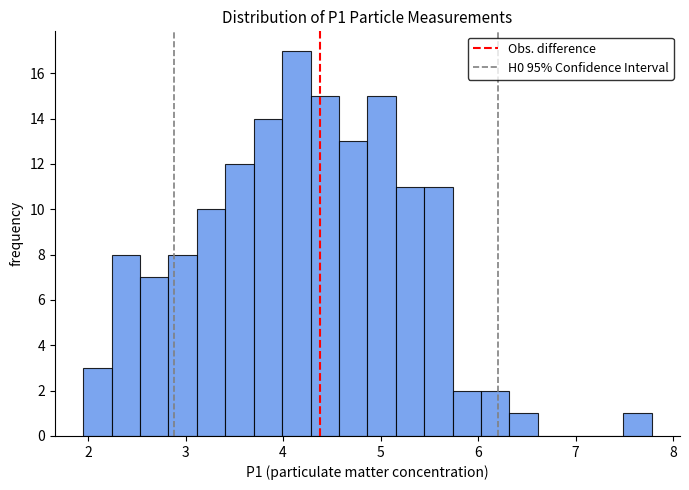

Around what value on the x-axis is the tallest bar? Give the approximate position of its centre, as read against the axis.

4.1